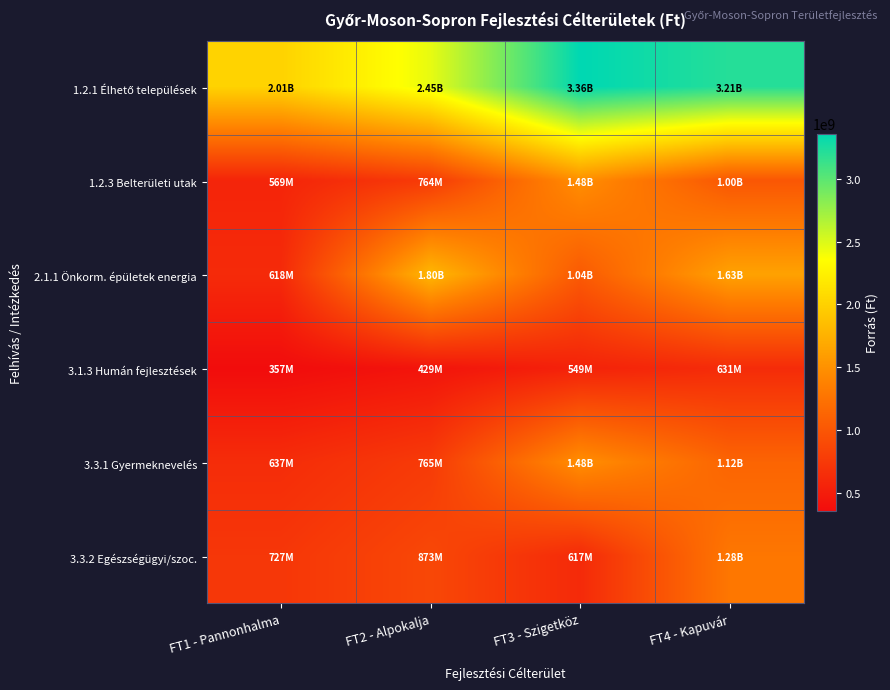

What is the difference between the highest and lowest values at FT4 - Kapuvár?

2578244429